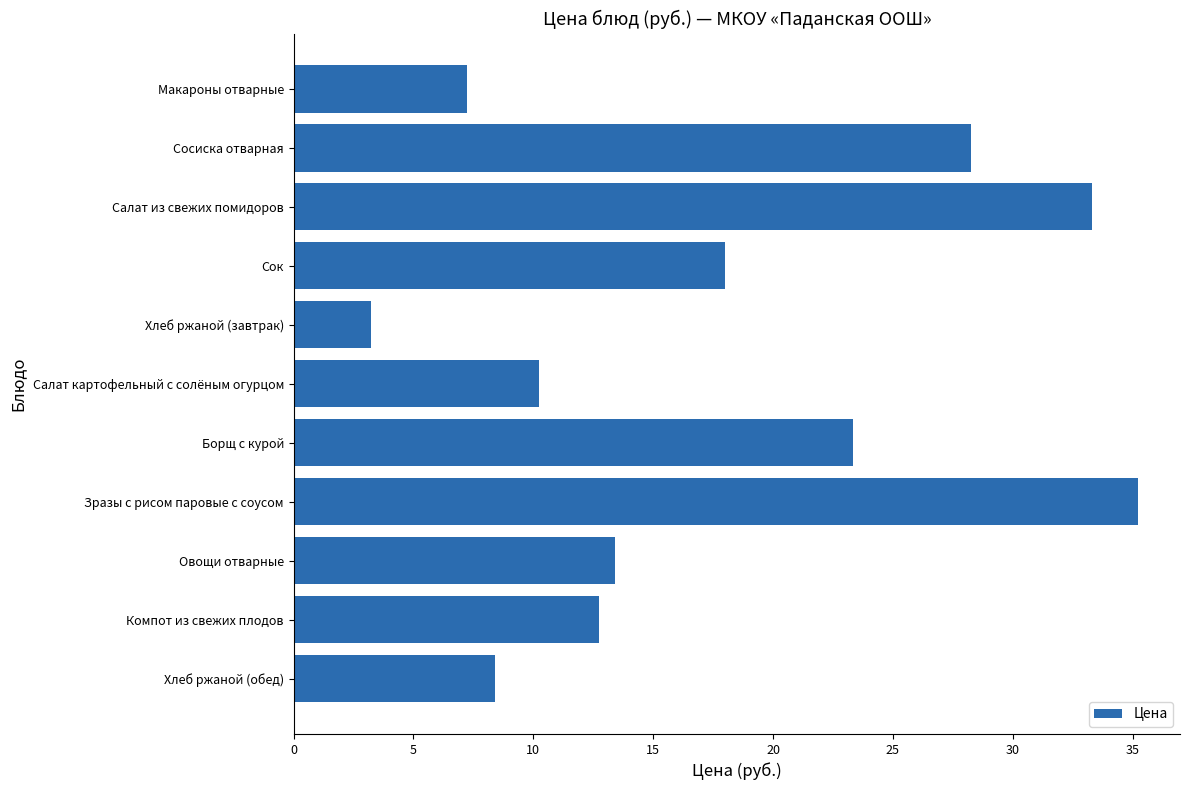

What is the label of the 11th bar from the bottom?

Макароны отварные